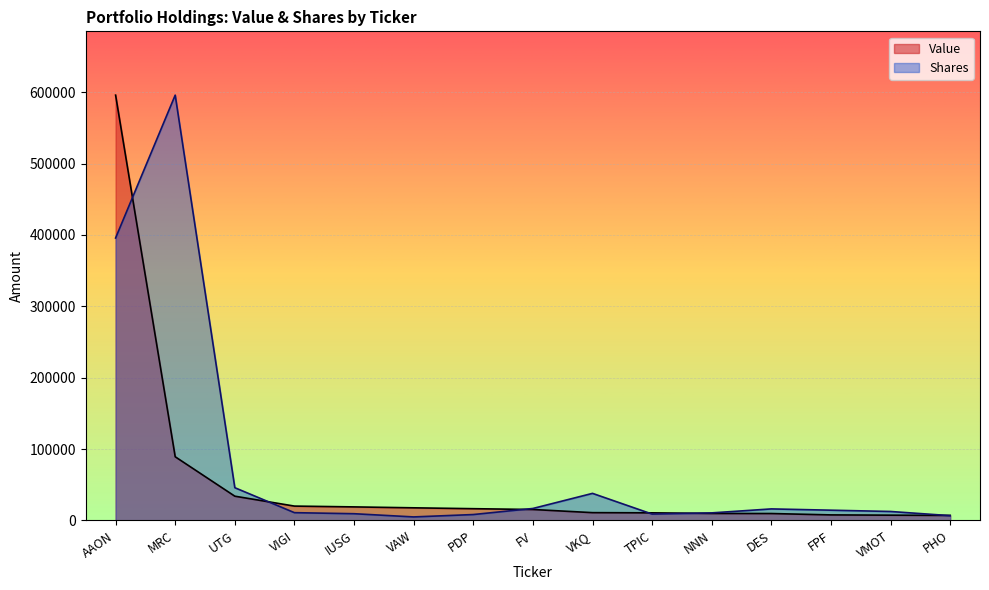

Rank the series by their maximum value, from lowest to highest.

Value, Shares